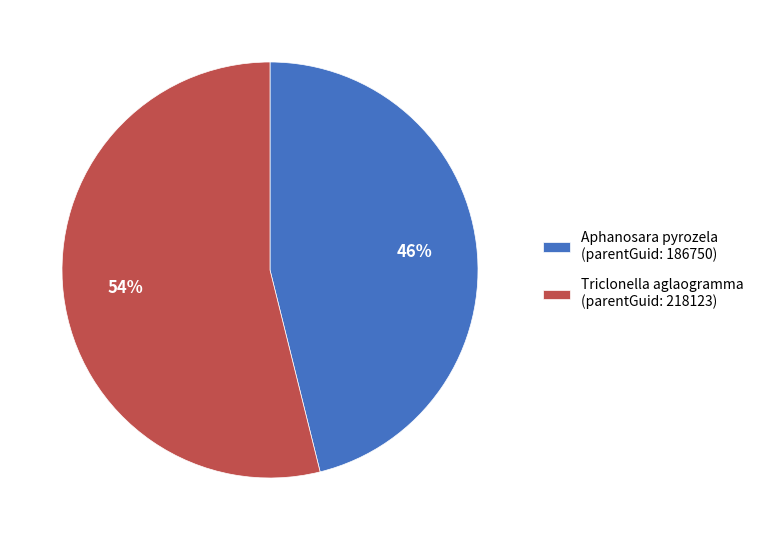

What percentage is the Aphanosara pyrozela (parentGuid: 186750) slice, to the nearest percent?

46%